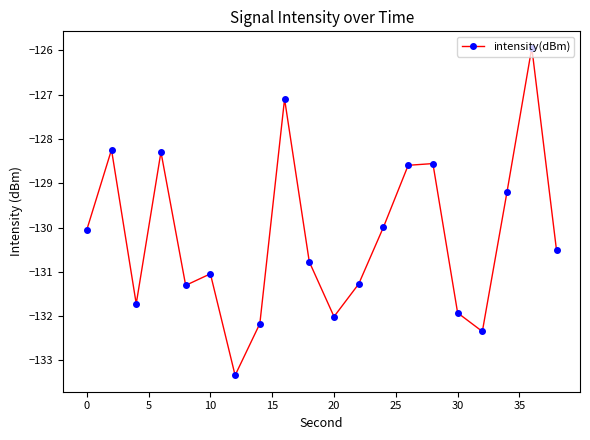

What is the difference between the second highest and second lowest values?

5.2